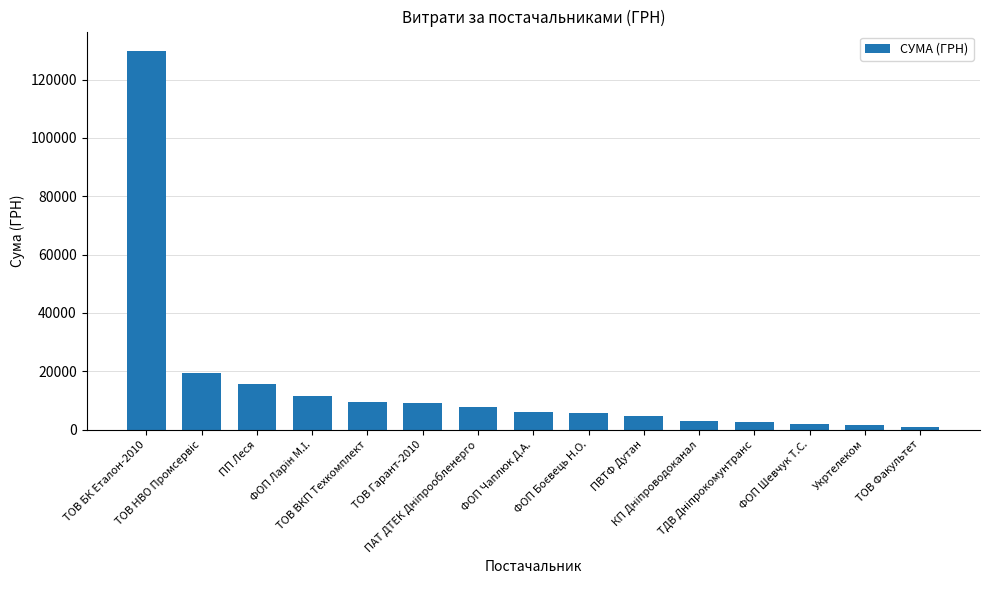

What is the difference between the maximum and second lowest values?

128577